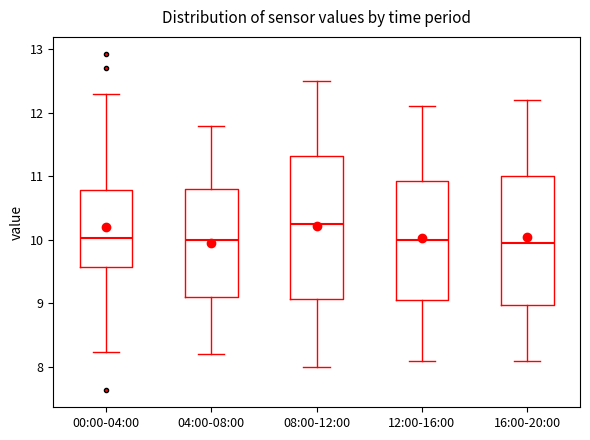

Reading left to right, read every box against the y-axis: the position of its median line, the range the box covers, and the ends of its whiskers. The values are not printed on the chart, so give them approximately, as read against the axis.

00:00-04:00: median 10.0, box 9.6 to 10.8, whiskers 8.2 to 12.3
04:00-08:00: median 10.0, box 9.1 to 10.8, whiskers 8.2 to 11.8
08:00-12:00: median 10.3, box 9.1 to 11.3, whiskers 8.0 to 12.5
12:00-16:00: median 10.0, box 9.1 to 10.9, whiskers 8.1 to 12.1
16:00-20:00: median 10.0, box 9.0 to 11.0, whiskers 8.1 to 12.2